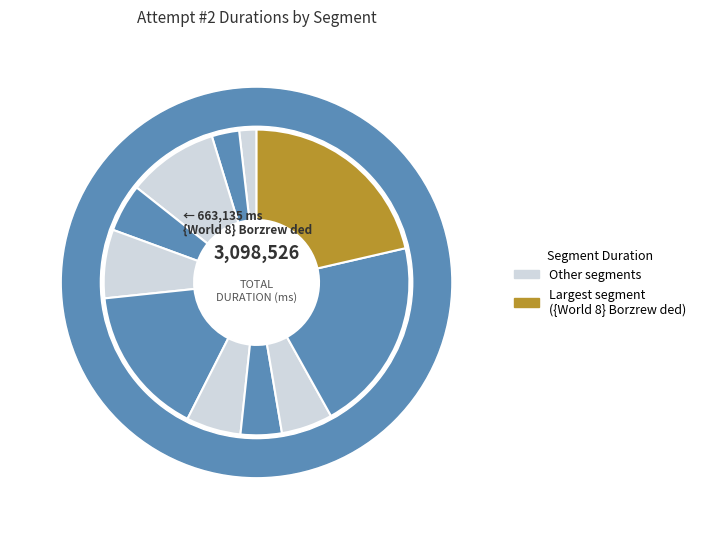

Rank the categories by value from lowest to highest.

{World 1} yobby, -1-1, -1-2, -srecet, -5-2, -WOAH, -fuc, -5-T, -5-1, {World 5} ded goths, -nuuuu, {World 8} Borzrew ded